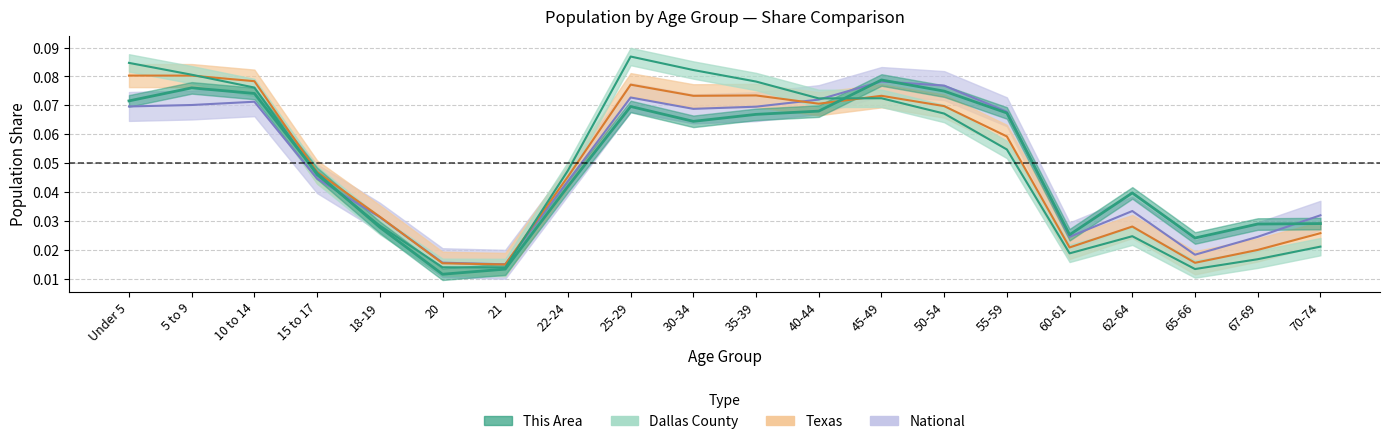

What is the sum of the Texas values at 18-19 and Under 5?

0.1